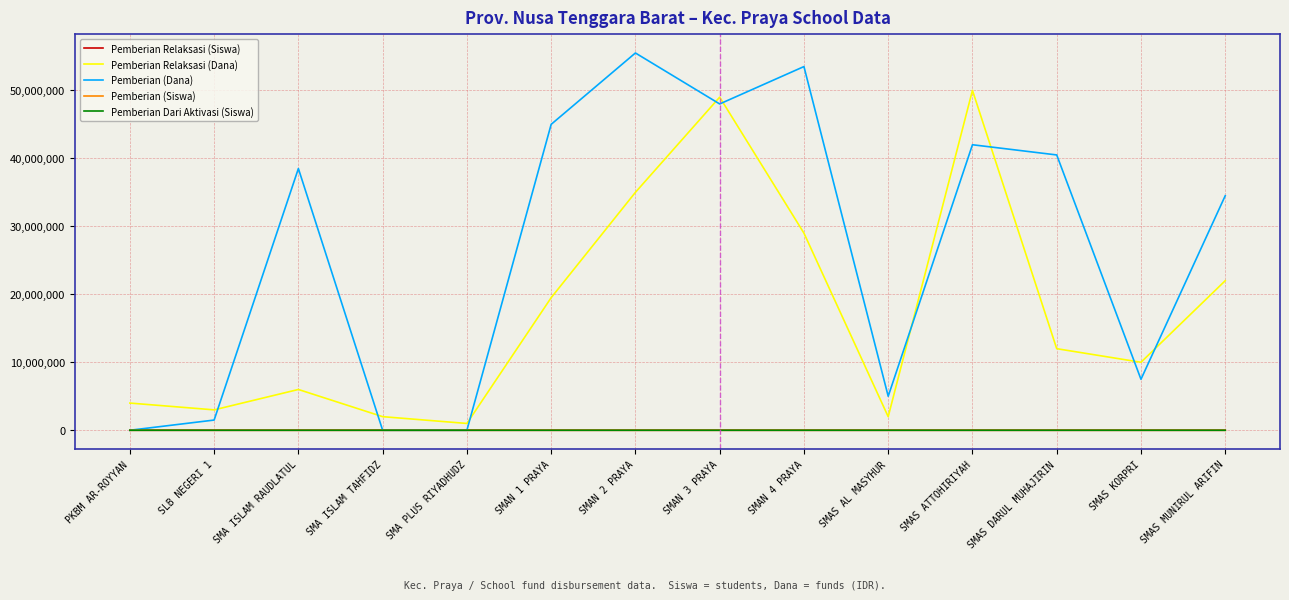

Which series has the largest total across all categories?

Pemberian (Dana)